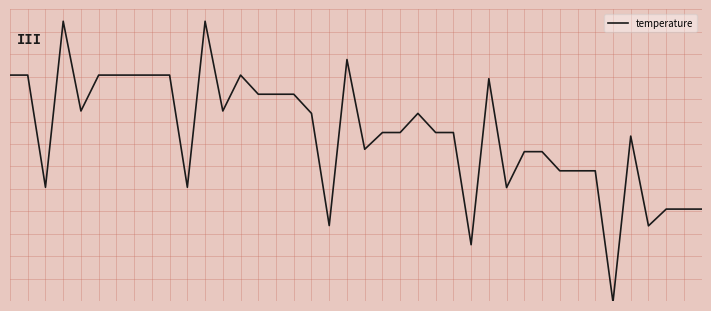

List the labels in order of value, smallest first.

34, 26, 36, 18, 37, 38, 39, 28, 2, 10, 31, 32, 33, 29, 30, 20, 35, 21, 22, 24, 25, 17, 23, 4, 12, 14, 15, 16, 27, 0, 1, 5, 6, 7, 8, 9, 13, 19, 3, 11